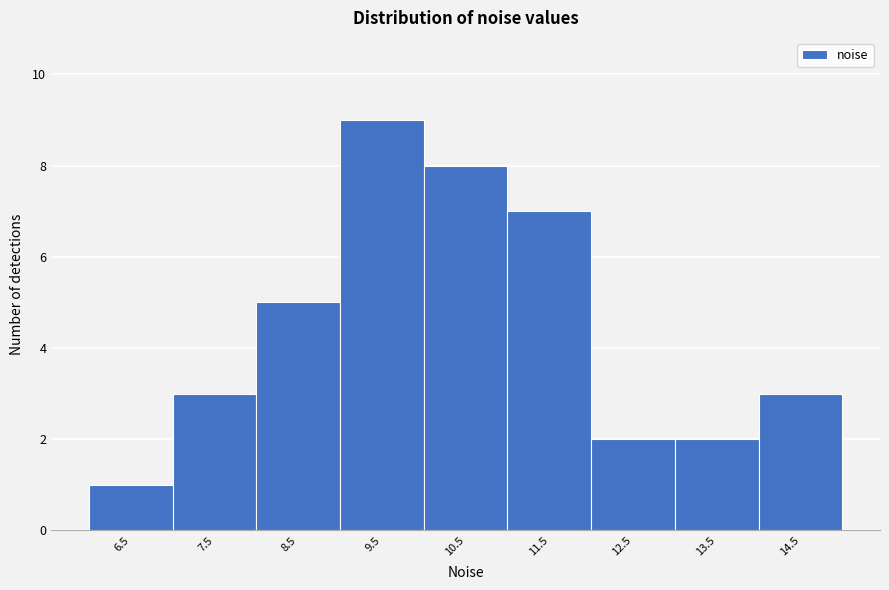

Reading left to right, list every bar in this chart as the range it spans on the x-axis followed by its height. The values are not printed on the chart, so give them approximately, as read against the axis.

6 to 7: 1
7 to 8: 3
8 to 9: 5
9 to 10: 9
10 to 11: 8
11 to 12: 7
12 to 13: 2
13 to 14: 2
14 to 15: 3